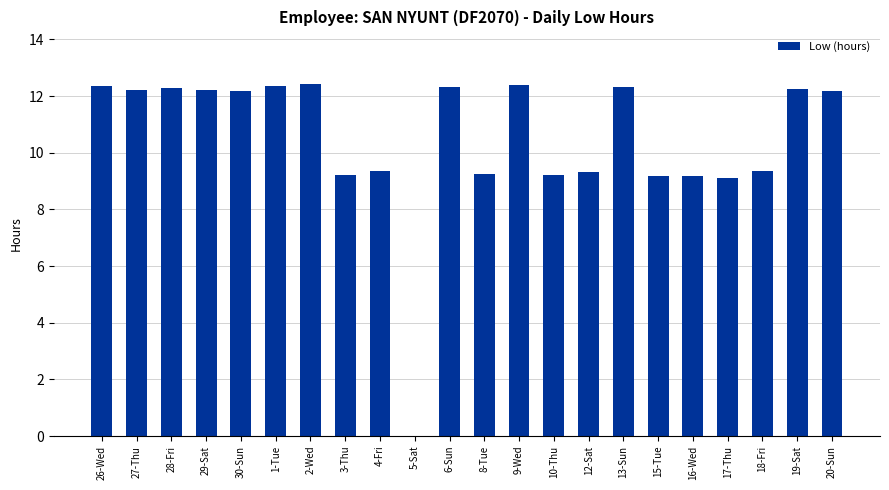

How many values exceed 12?

12